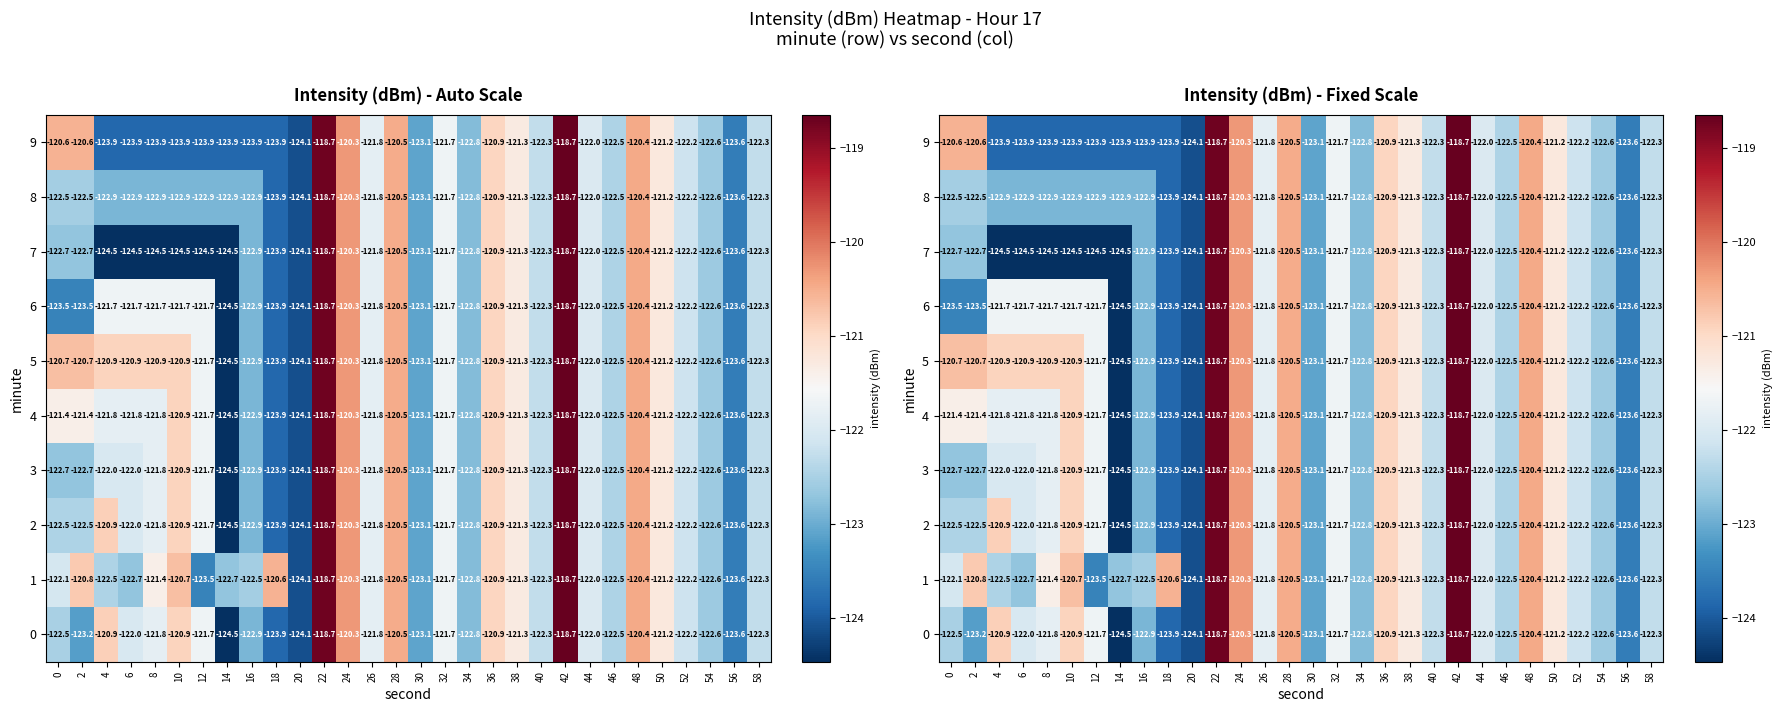

What is the minimum value shown in the chart?

-124.5